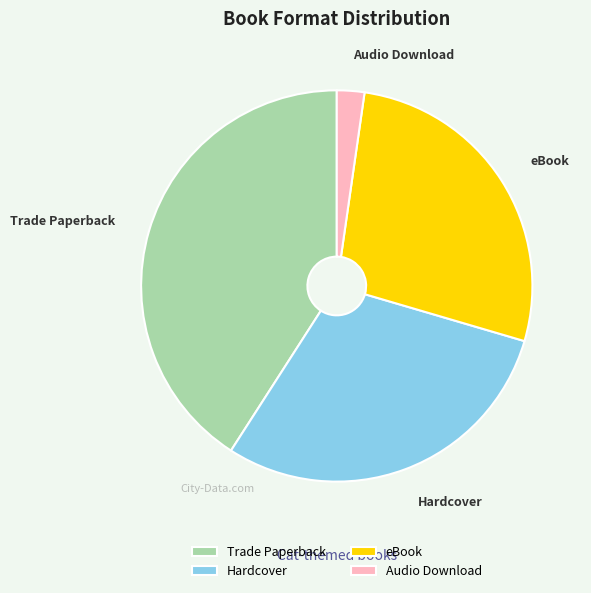

How many segments does this pie chart have?

4